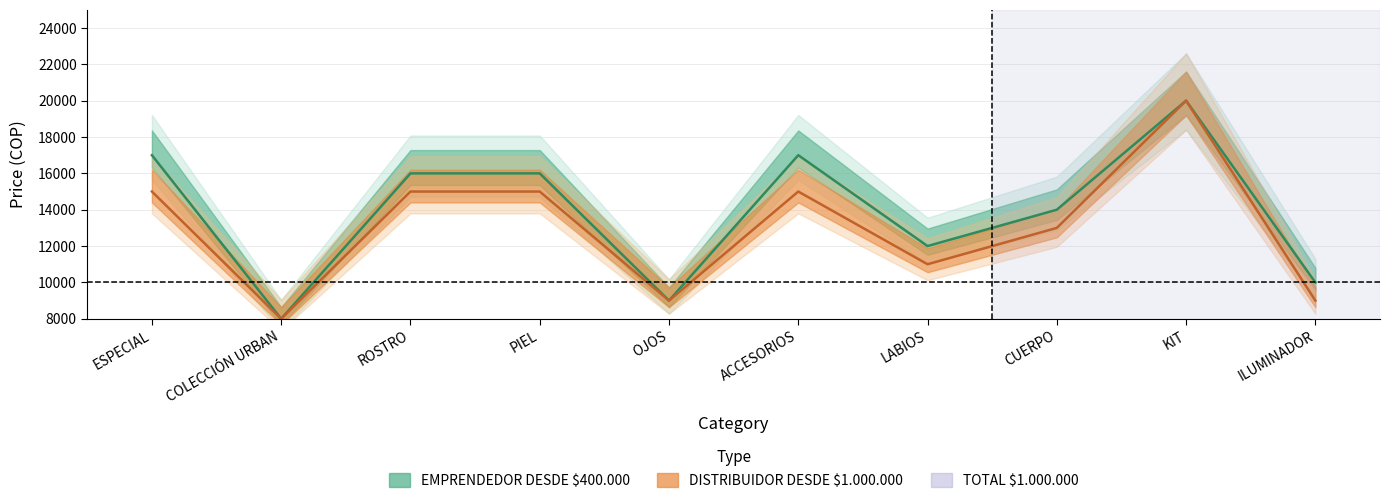

At which label does EMPRENDEDOR DESDE $400.000 reach its minimum?

COLECCIÓN URBAN